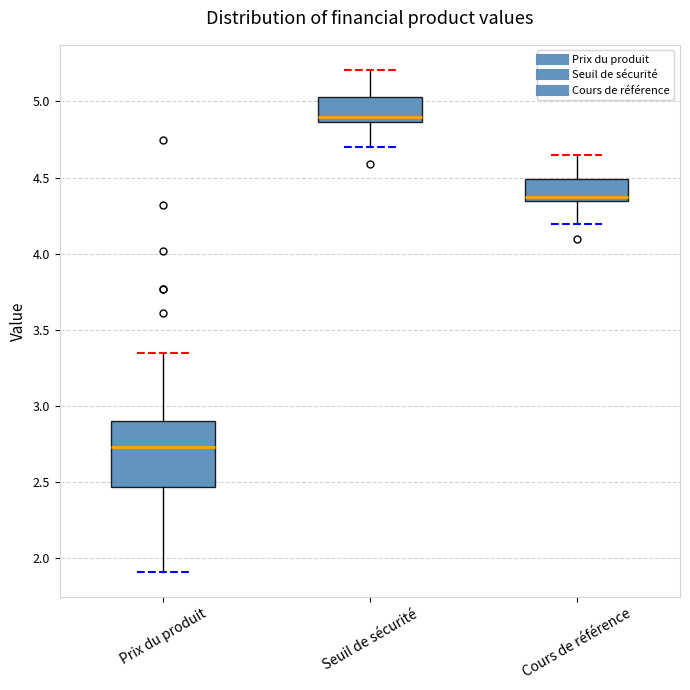

Reading left to right, transcribe this box plot: for each box, give where its median line is, the range the box spans, and where its two whiskers end, as read against the y-axis. The values are not printed on the chart, so give them approximately, as read against the axis.

Prix du produit: median 2.75, box 2.45 to 2.90, whiskers 1.90 to 3.35
Seuil de sécurité: median 4.90, box 4.85 to 5.05, whiskers 4.70 to 5.20
Cours de référence: median 4.35 (just above the box's lower edge), box 4.35 to 4.50, whiskers 4.20 to 4.65